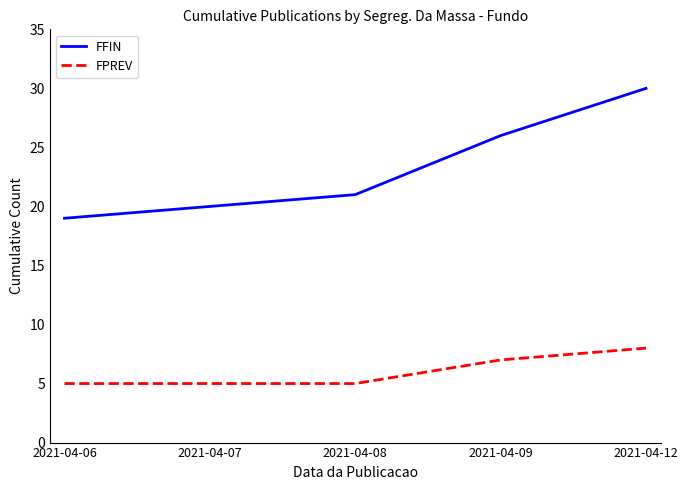

At 2021-04-06, list the series in order from largest to smallest.

FFIN, FPREV